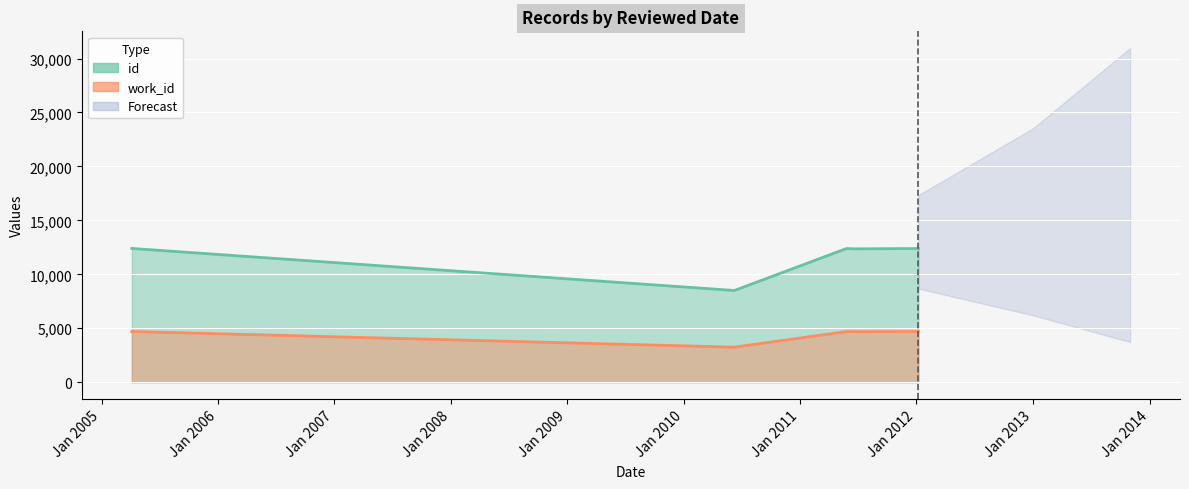

How many interior local valleys does the id series have?

2